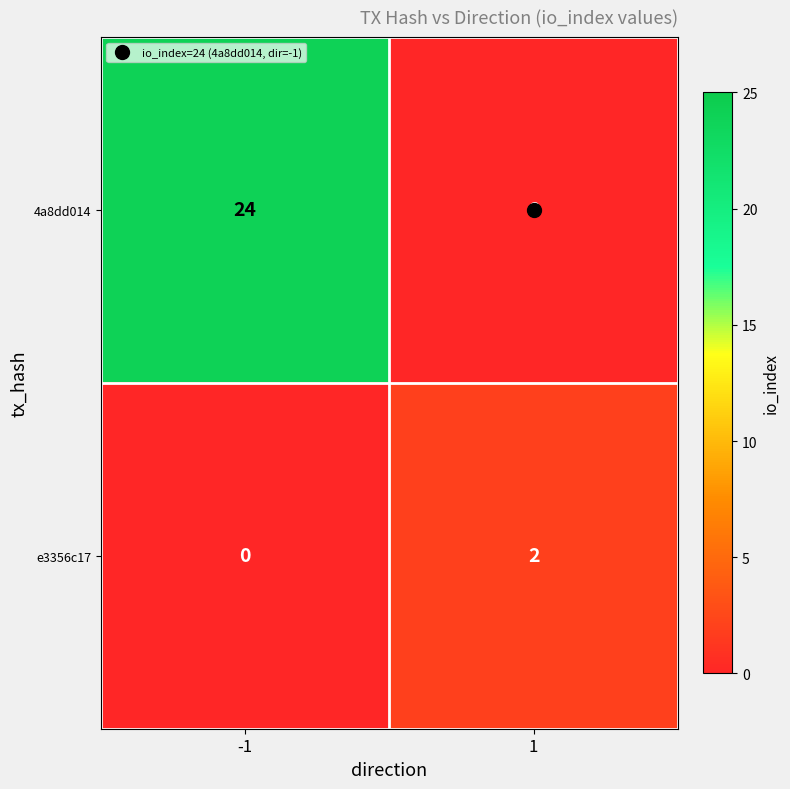

The value of e3356c17 at 1 is 2. True or false?

True